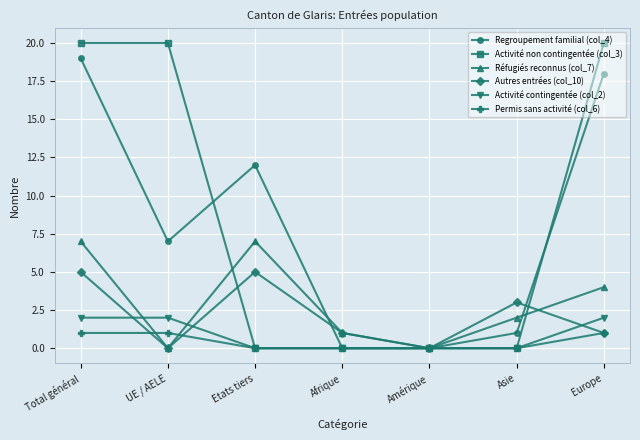

What position from the left is Afrique?

4